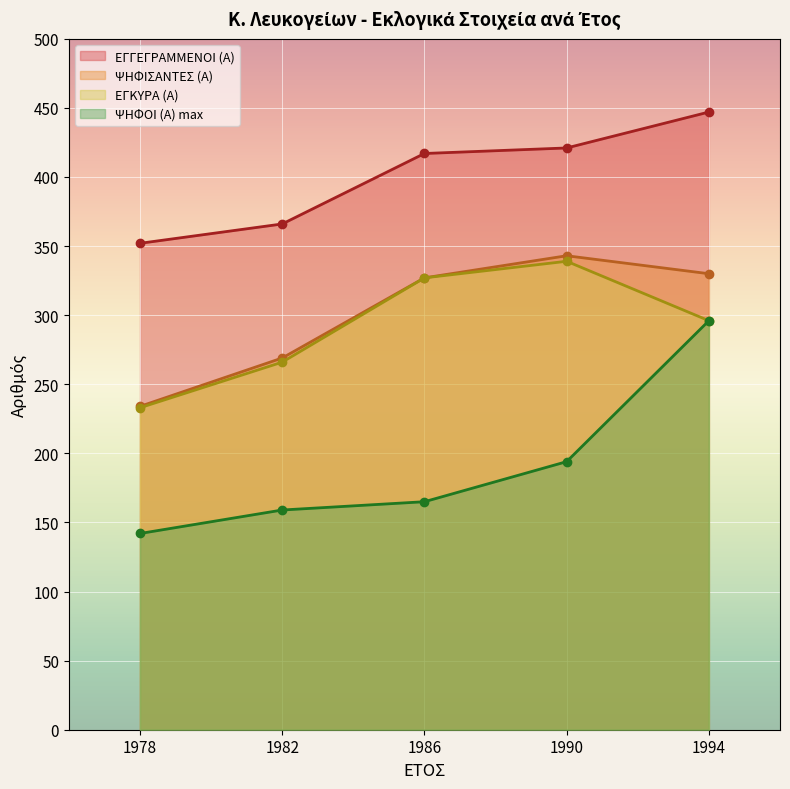

What is the value of the ΨΗΦΟΙ (Α) max point at the 1st from the left?

142